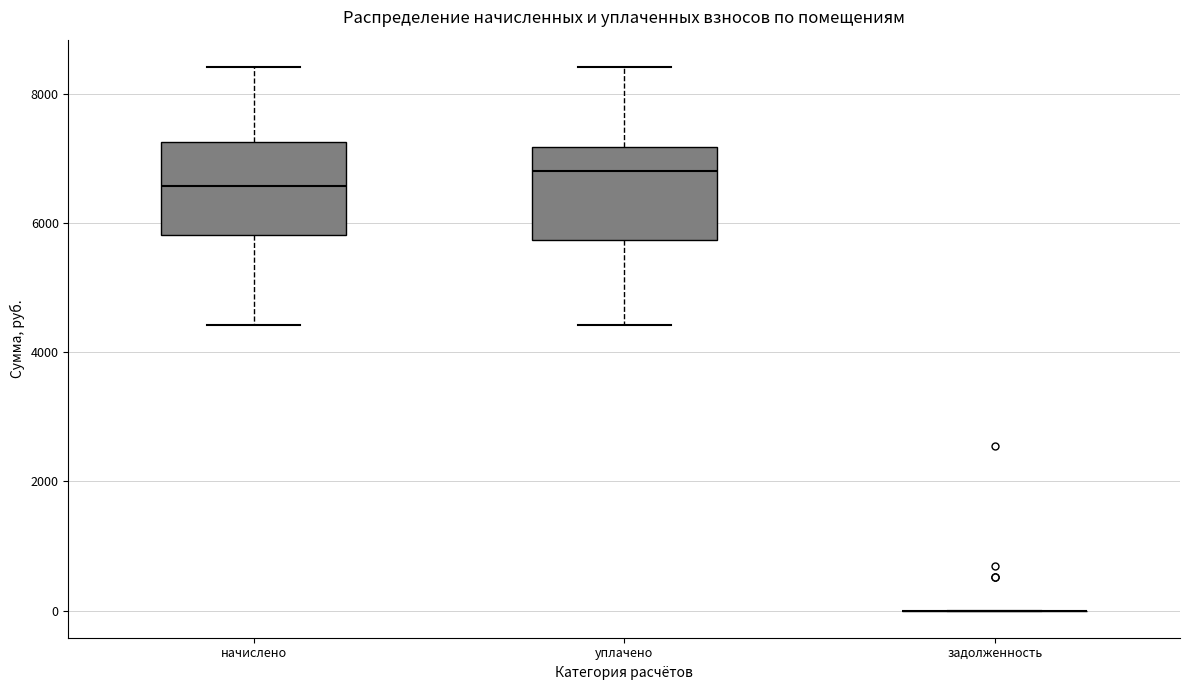

Reading left to right, transcribe this box plot: for each box, give where its median line is, the range the box spans, and where its two whiskers end, as read against the y-axis. The values are not printed on the chart, so give them approximately, as read against the axis.

начислено: median 6600, box 5800 to 7200, whiskers 4400 to 8400
уплачено: median 6800, box 5800 to 7200, whiskers 4400 to 8400
задолженность: box collapsed to a line at 0, whiskers 0 to 0